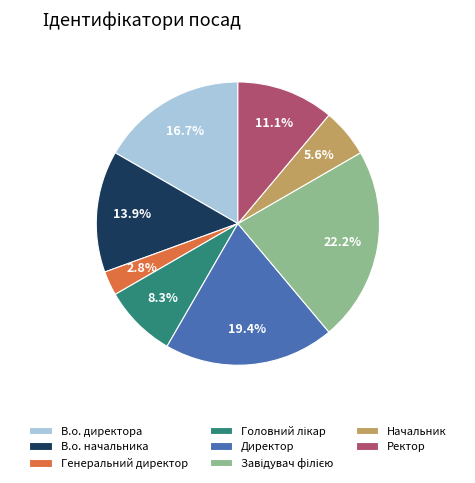

Which has a higher value, Ректор or Генеральний директор?

Ректор